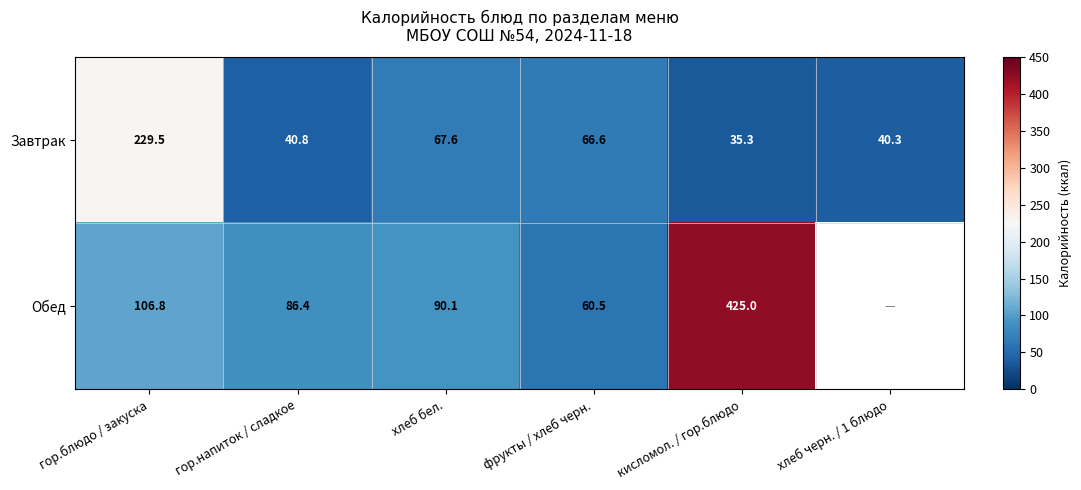

What is the approximate value of Завтрак at гор.блюдо / закуска?

229.5